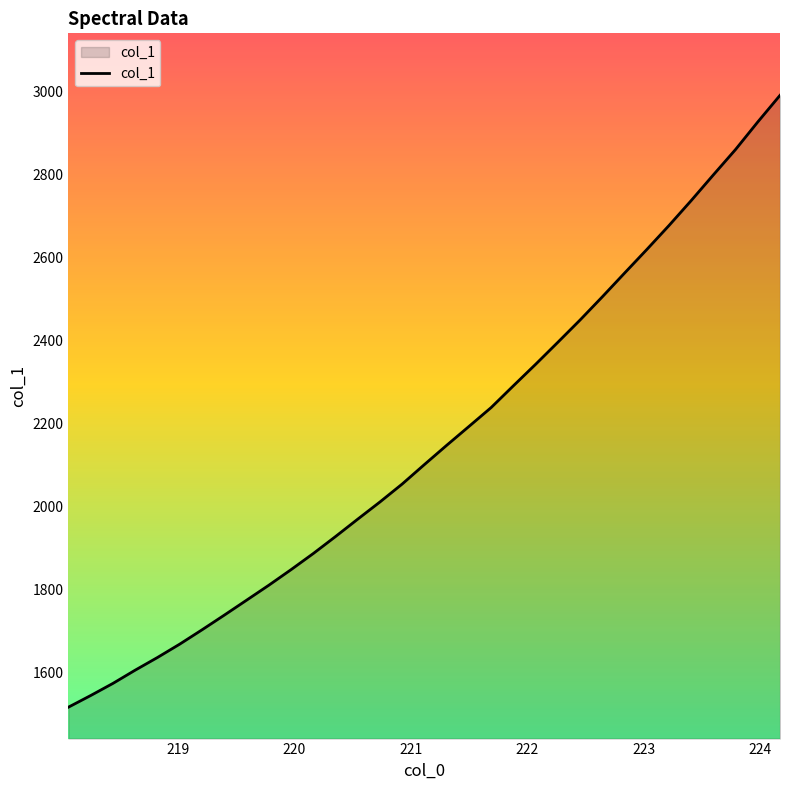

What is the greatest value displayed?

2991.7